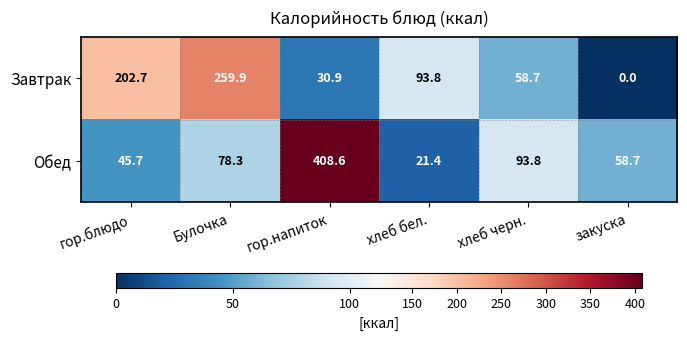

Read the Завтрак value at гор.блюдо.

202.7